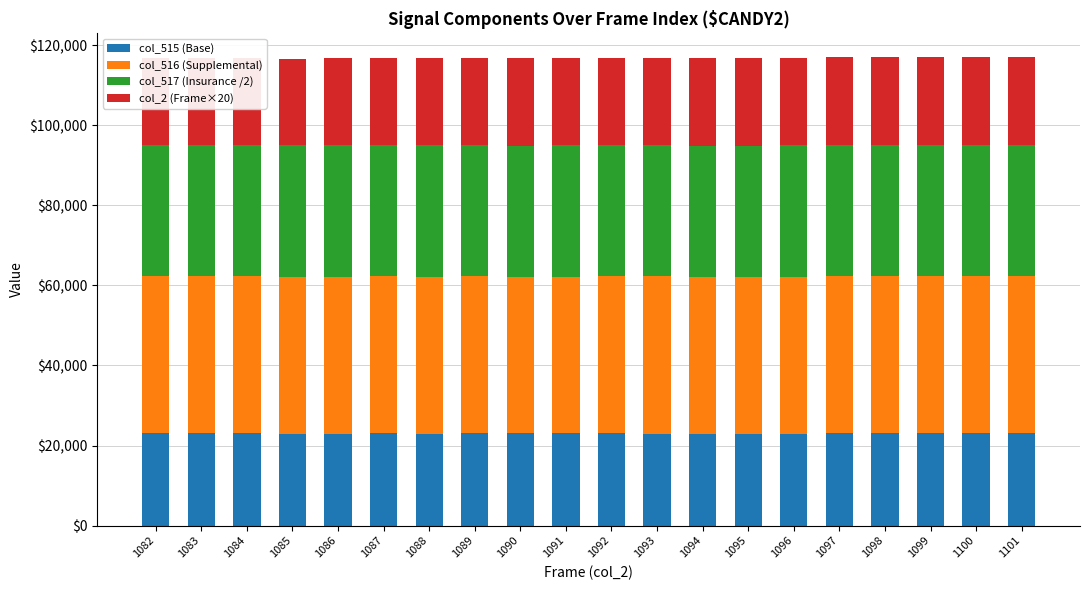

Reading left to right, transcribe all the data shown in this chart.

col_515 (Base): 23081.0	23174.0	23162.0	22981.0	22910.0	23068.0	22878.0	23065.0	23013.0	23079.0	23093.0	22950.0	22770.0	22901.0	22871.0	23013.0	23032.0	23132.0	23035.0	23009.0
col_516 (Supplemental): 39254.0	39220.0	39244.0	39203.0	39288.0	39184.0	39312.0	39224.0	39152.0	39136.0	39181.0	39283.0	39320.0	39238.0	39308.0	39245.0	39197.0	39228.0	39282.0	39269.0
col_517 (Insurance /2): 32767.5	32767.5	32767.5	32767.5	32767.5	32767.5	32767.5	32767.5	32767.5	32767.5	32767.5	32767.5	32767.5	32767.5	32767.5	32767.5	32767.5	32767.5	32767.5	32767.5
col_2 (Frame×20): 21640.0	21660.0	21680.0	21700.0	21720.0	21740.0	21760.0	21780.0	21800.0	21820.0	21840.0	21860.0	21880.0	21900.0	21920.0	21940.0	21960.0	21980.0	22000.0	22020.0